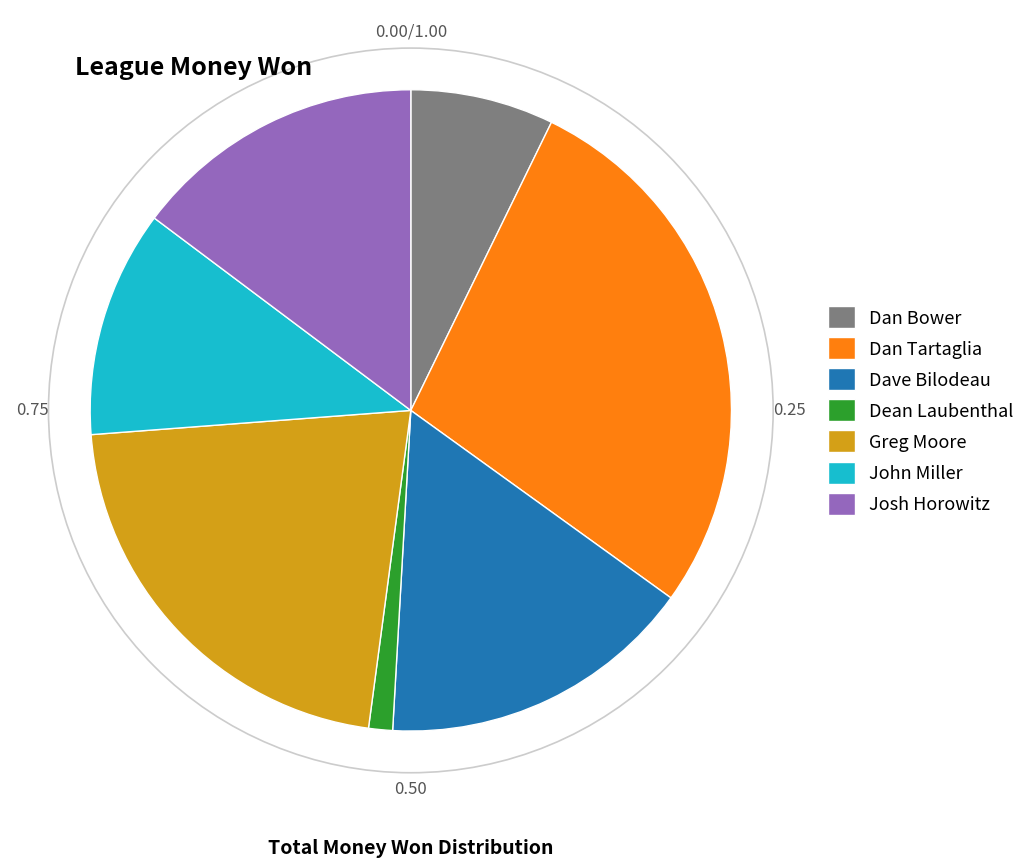

Combined, do John Miller and Josh Horowitz account for over 50%?

No